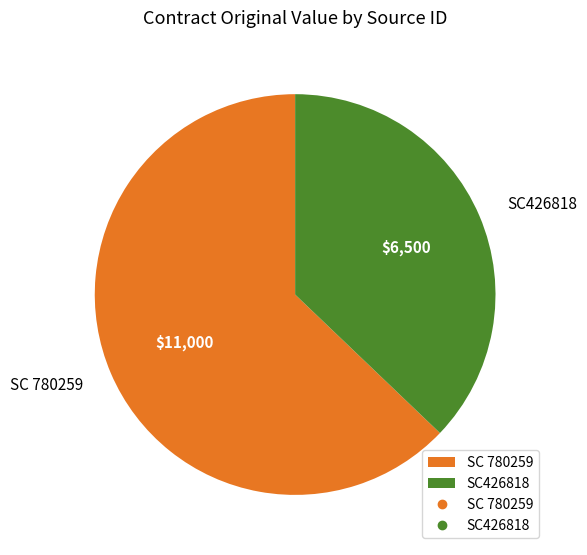

Is it true that SC 780259 is 69% of the pie?

False